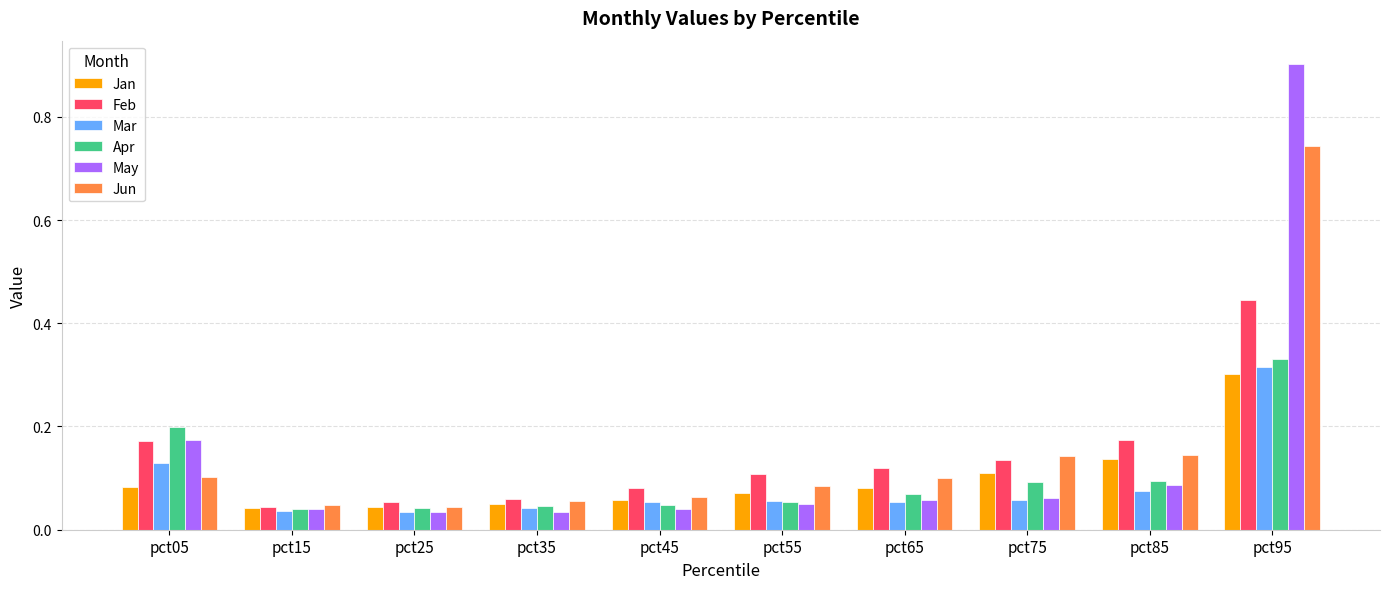

Which label corresponds to the largest value in the chart?

pct95